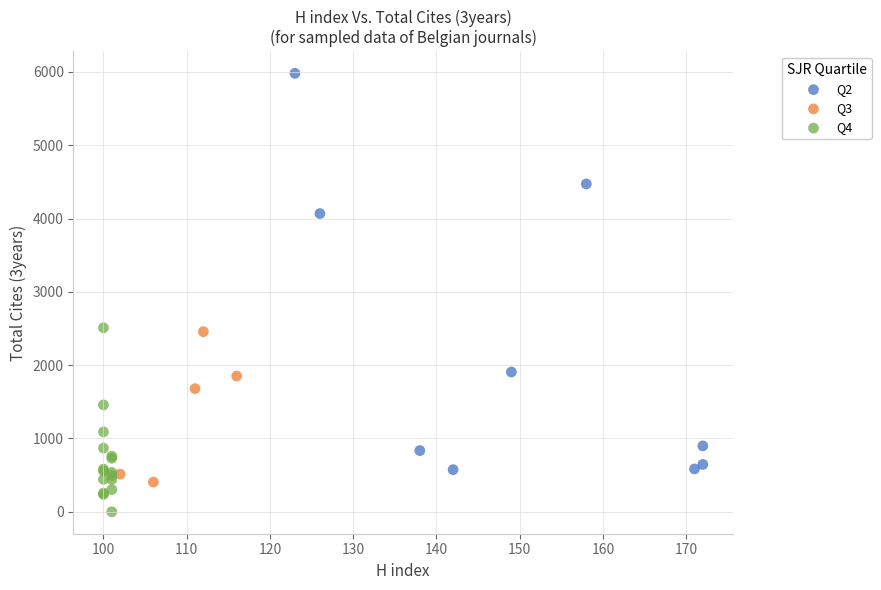

Which series contains the highest Y value?

Q2